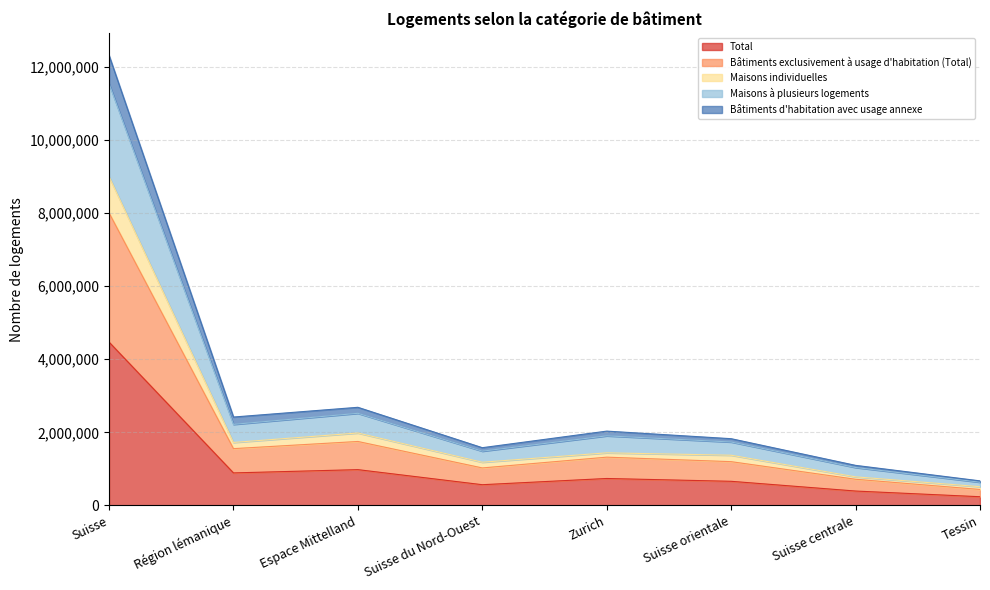

True or false: Total and Maisons à plusieurs logements intersect in this chart.

False